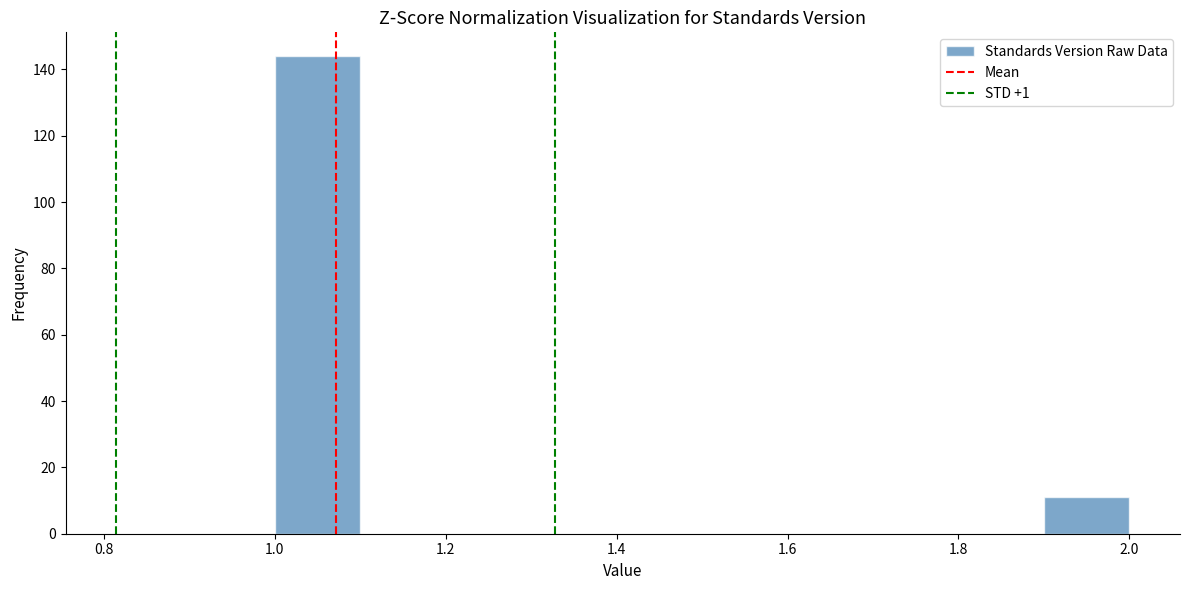

How tall is the bar that spans 1.9 to 2.0 on the x-axis? The values are not printed on the chart, so give them approximately, as read against the axis.

12